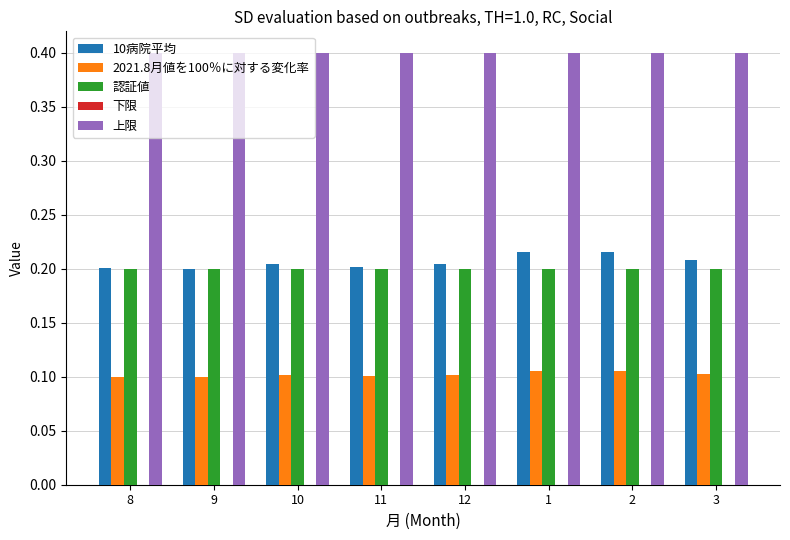

What is the maximum value shown in the chart?

0.4